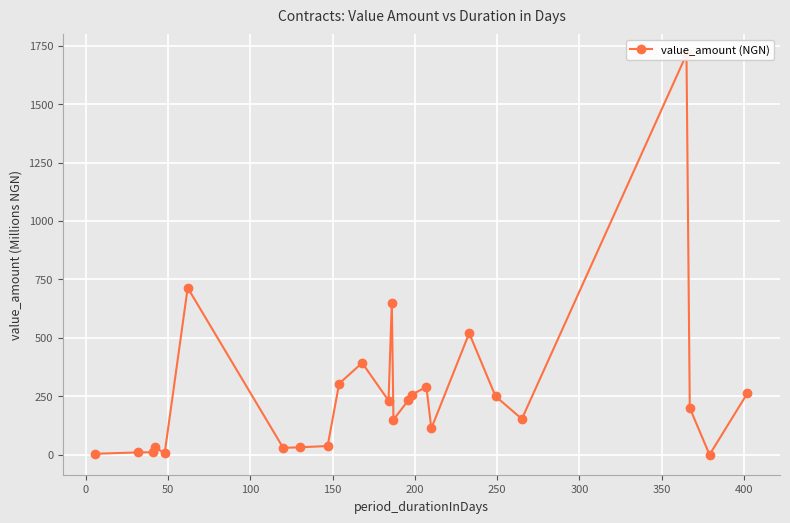

What is the difference between the second highest and minimum values?

713.9